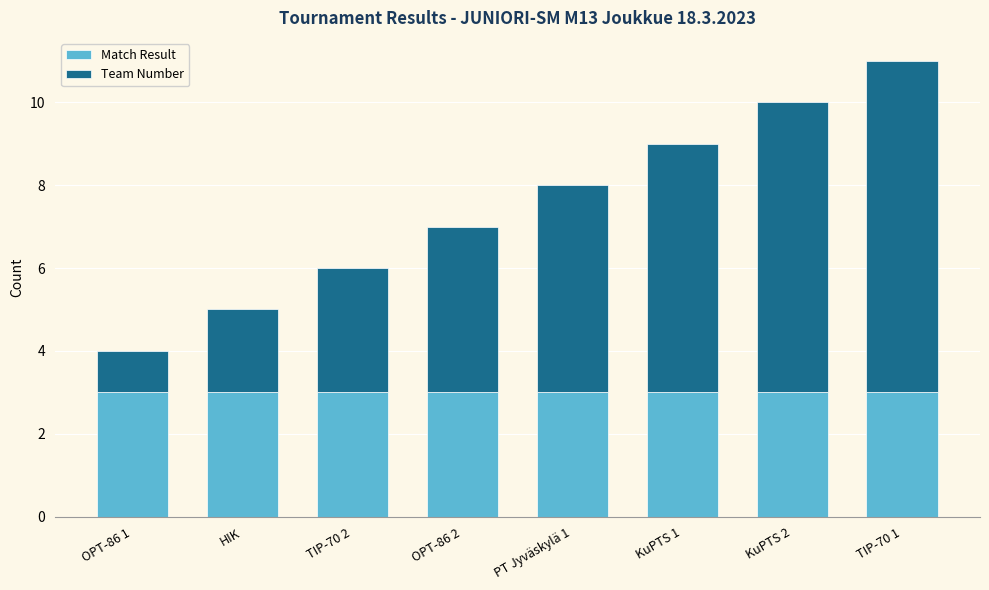

True or false: Match Result has a value of 4 at PT Jyväskylä 1.

False